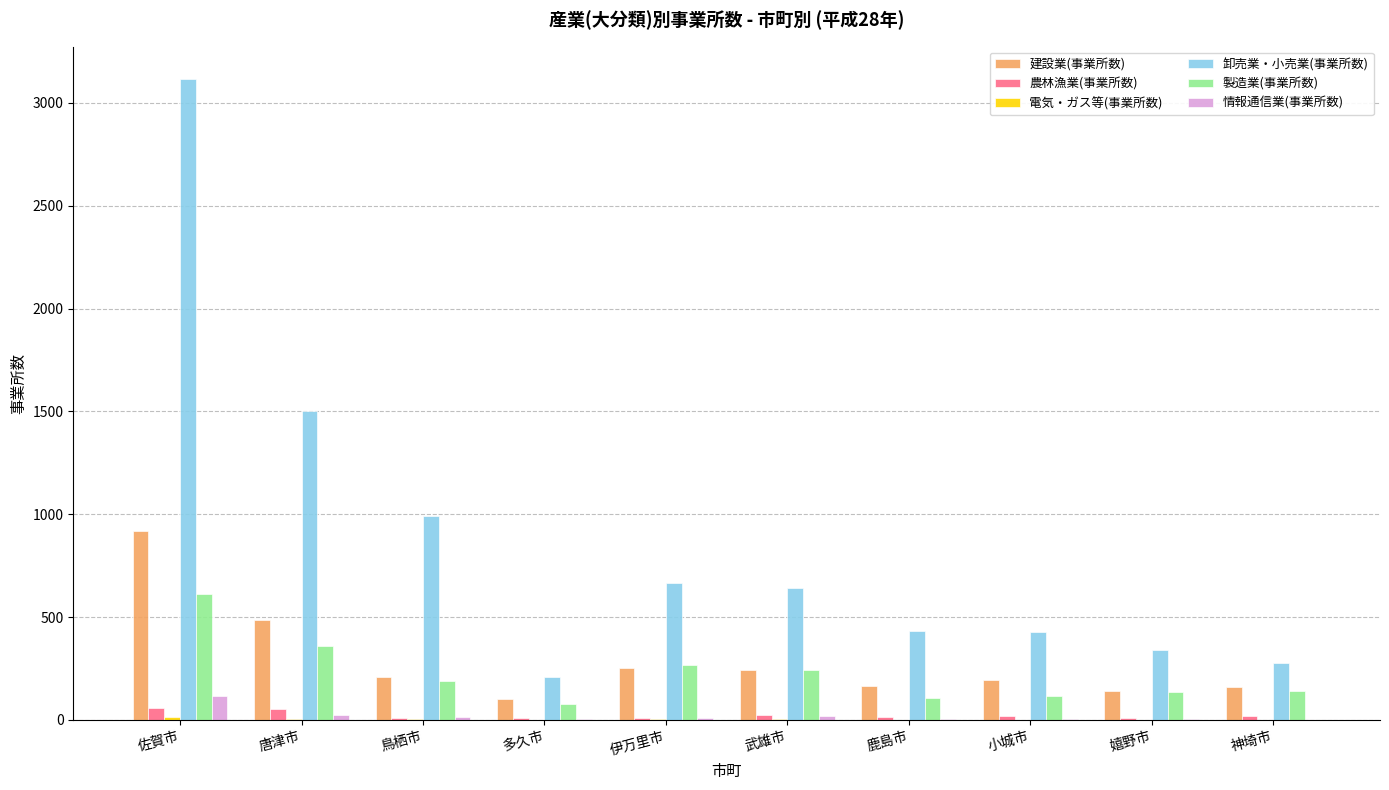

At which category is the sum across all series the highest?

佐賀市